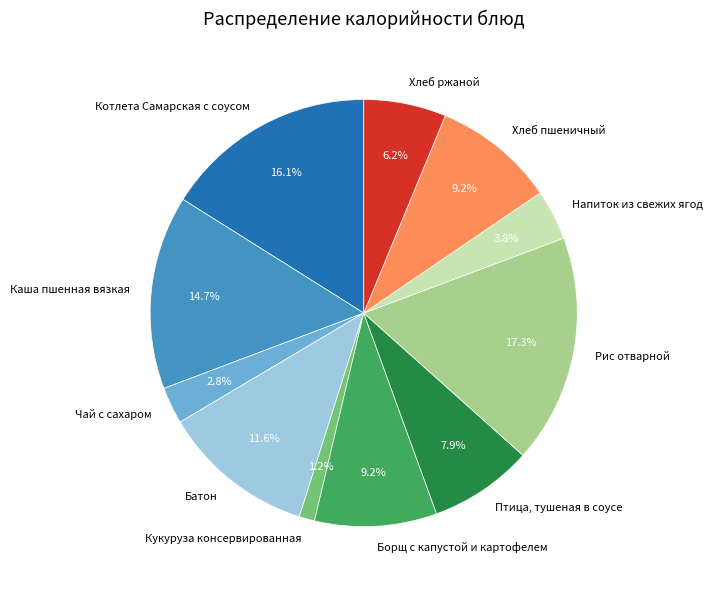

Which has a higher value, Напиток из свежих ягод or Чай с сахаром?

Напиток из свежих ягод